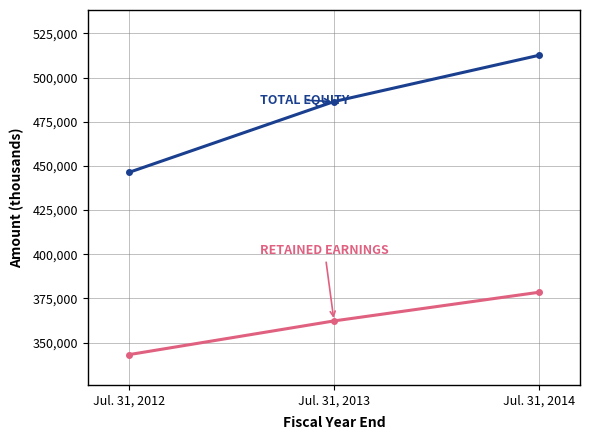

What is the greatest value displayed?

512580